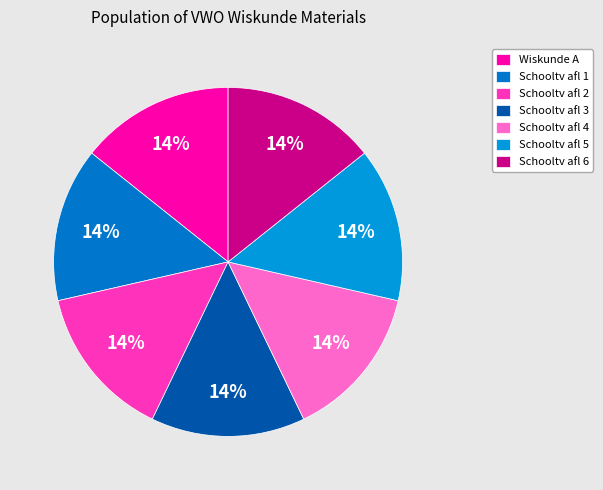

What portion of the pie excludes Schooltv afl 2?

85.7%